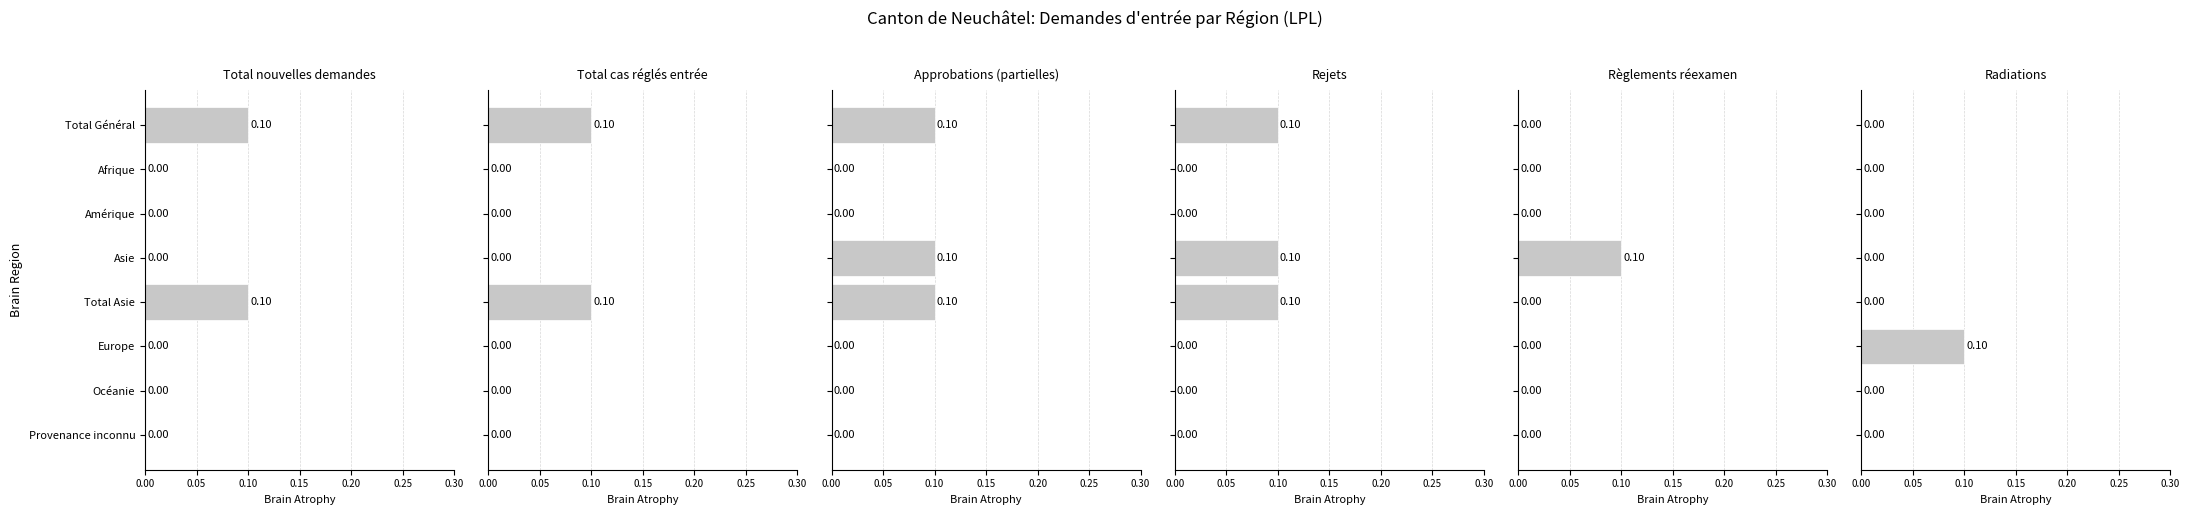

At 7, list the series in order from smallest to largest.

Total nouvelles demandes, Total cas réglés entrée, Approbations (partielles), Rejets, Règlements réexamen, Radiations